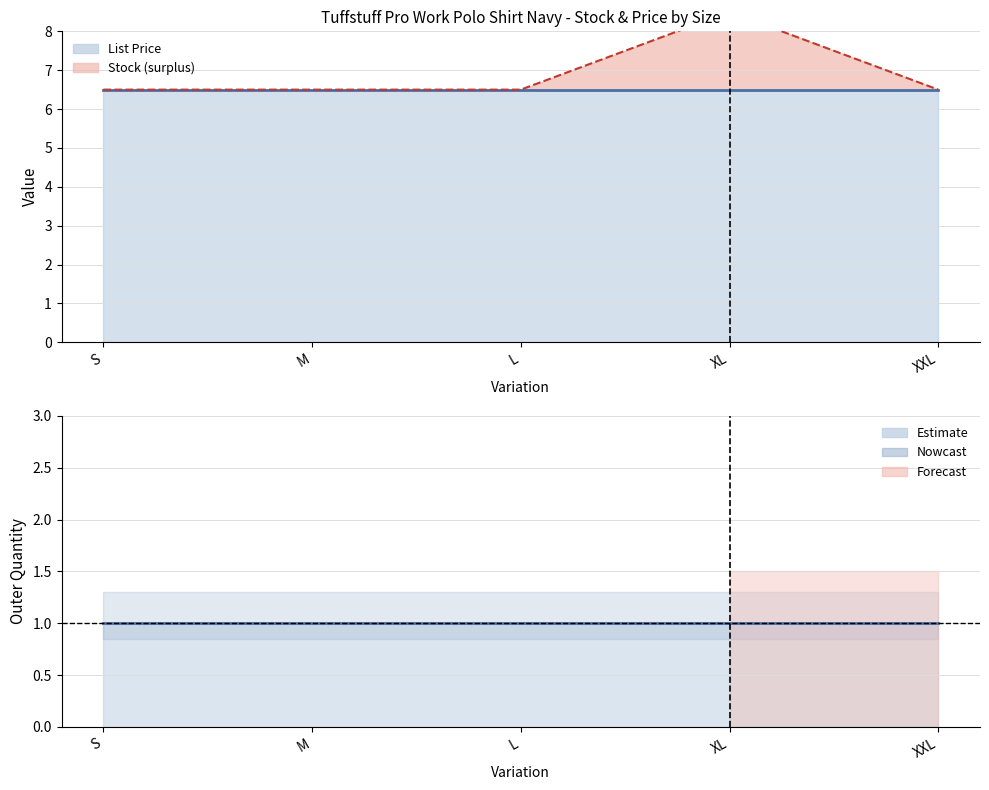

True or false: Outer Quantity (line) and Stock upper intersect in this chart.

False